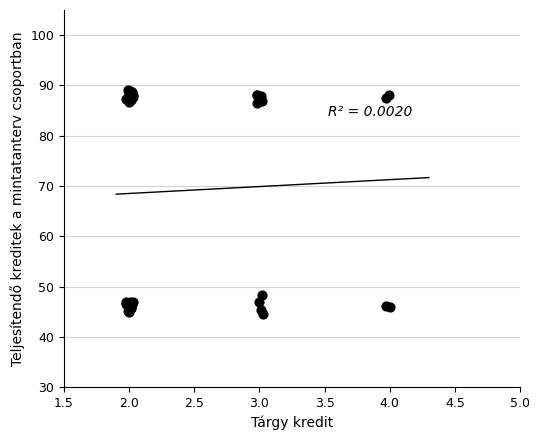

What Y value in the scatter plot is closest to 66?

48.4